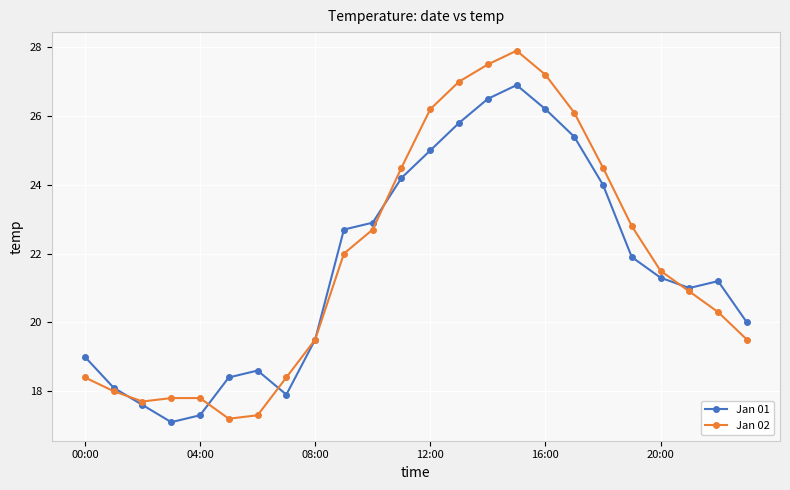

What is the lowest value of the Jan 02 series?

17.2